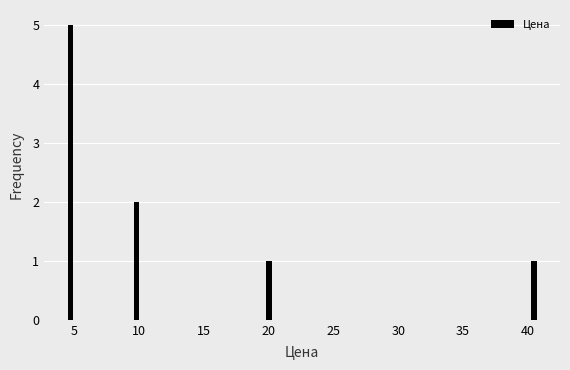

Reading left to right, list all the values displayed in this chart.

5=5	10=2	15=0	20=1	25=0	30=0	35=0	40=1